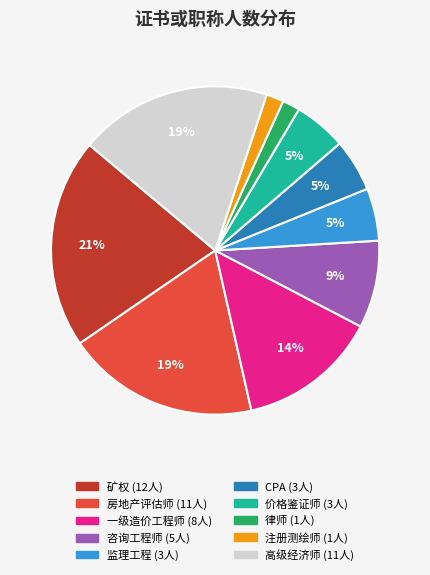

Is it true that 高级经济师 is 19% of the pie?

True